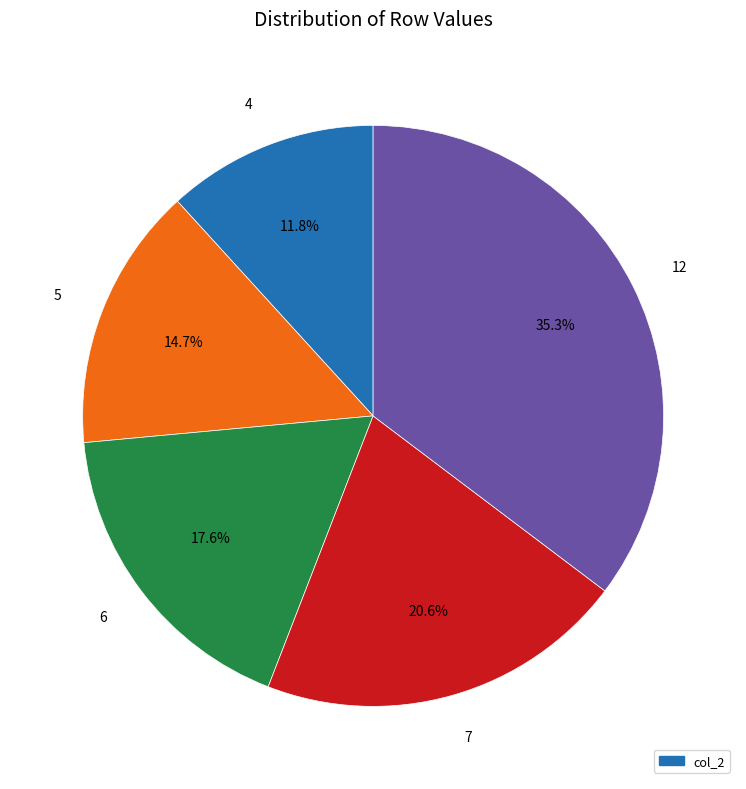

The 5 slice represents 15% of the pie. True or false?

True